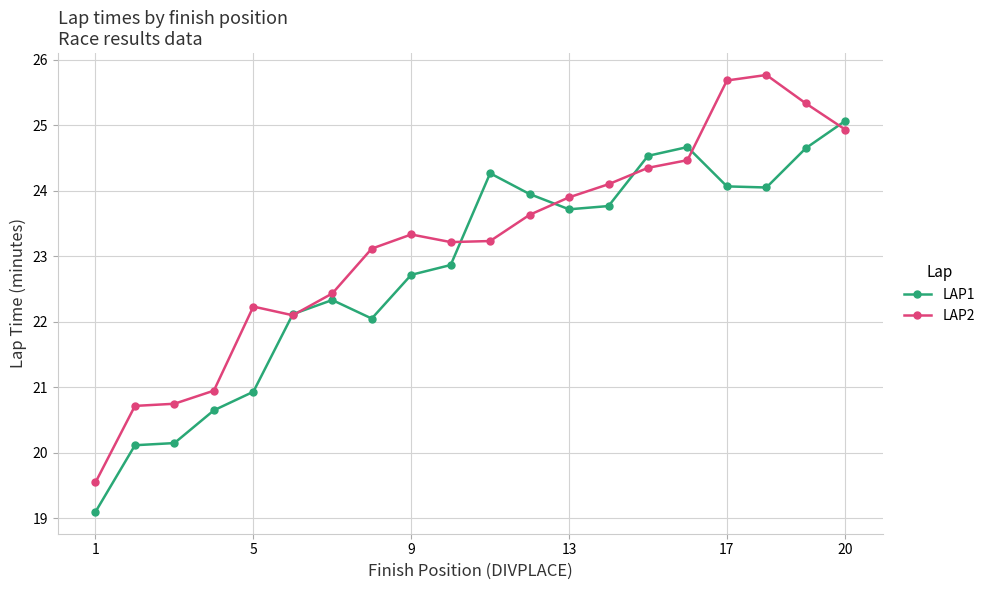

How many values in the LAP2 series exceed 23?

13